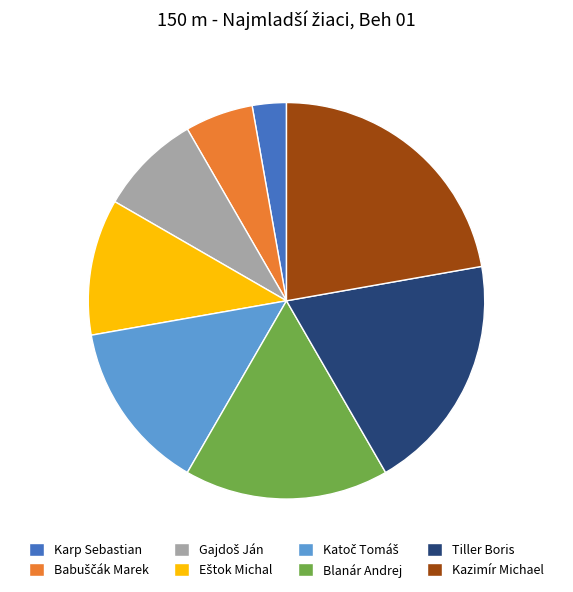

Does Kazimír Michael represent more than half of the total?

No